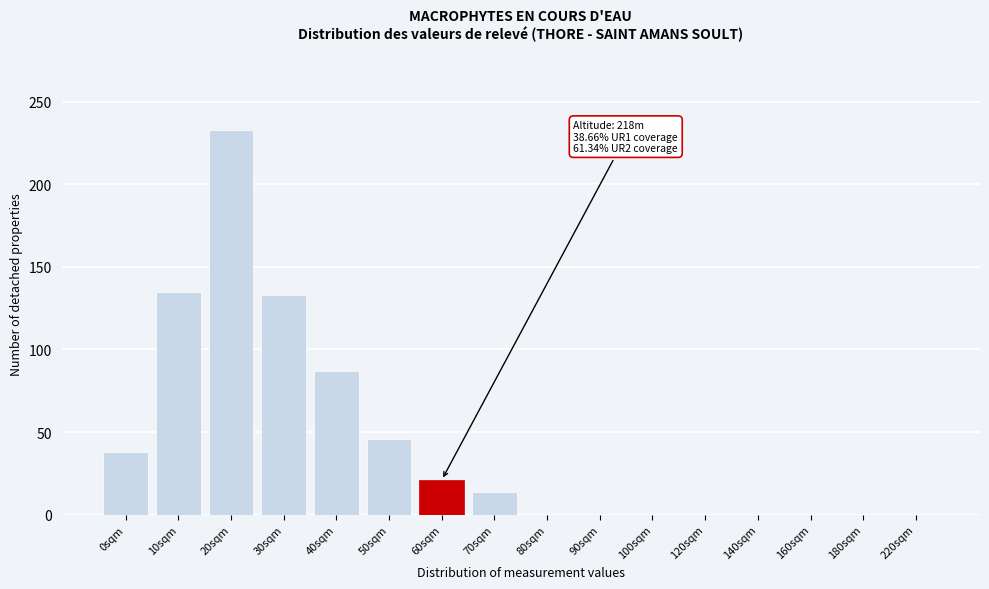

Reading left to right, transcribe all the data shown in this chart.

0sqm=38	10sqm=135	20sqm=233	30sqm=133	40sqm=87	50sqm=46	60sqm=21	70sqm=14	80sqm=0	90sqm=0	100sqm=0	120sqm=0	140sqm=0	160sqm=0	180sqm=0	220sqm=0